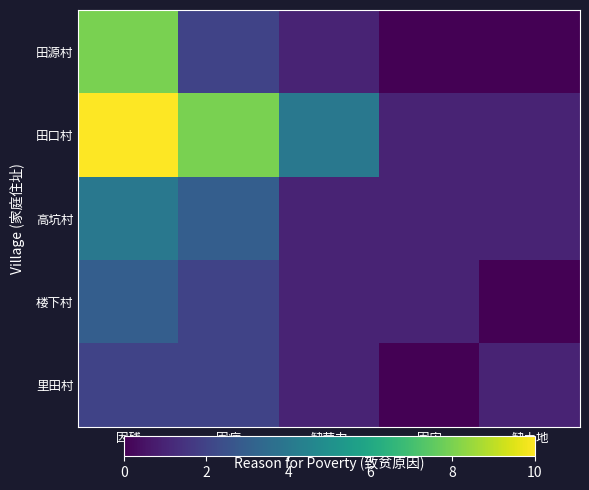

At which category is the sum across all series the highest?

因残